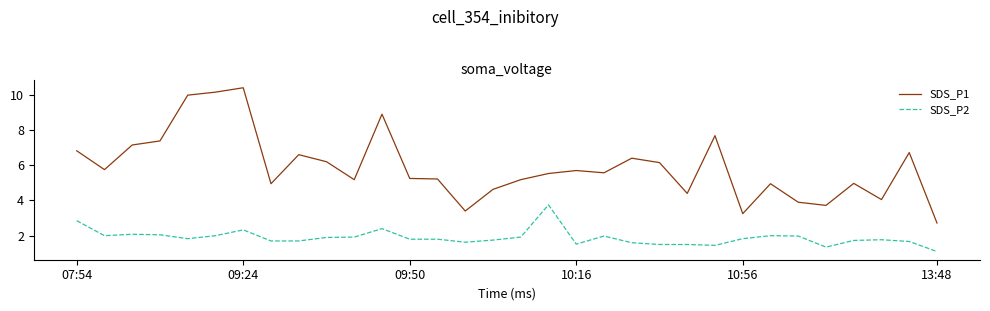

What is the maximum value shown in the chart?

10.4